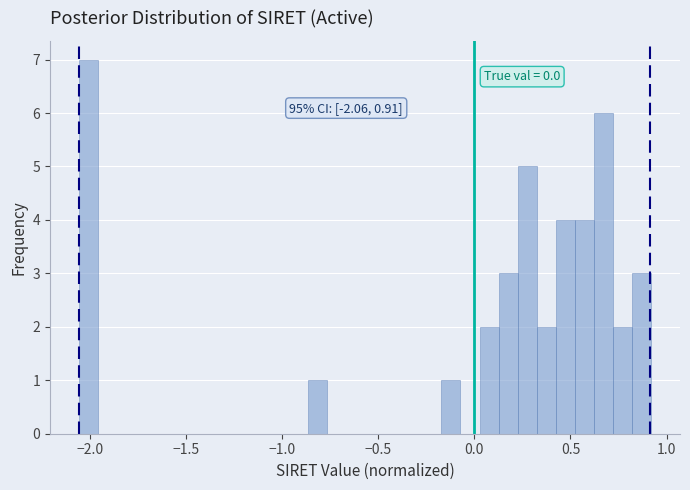

Around what value on the x-axis is the tallest bar? Give the approximate position of its centre, as read against the axis.

-2.00